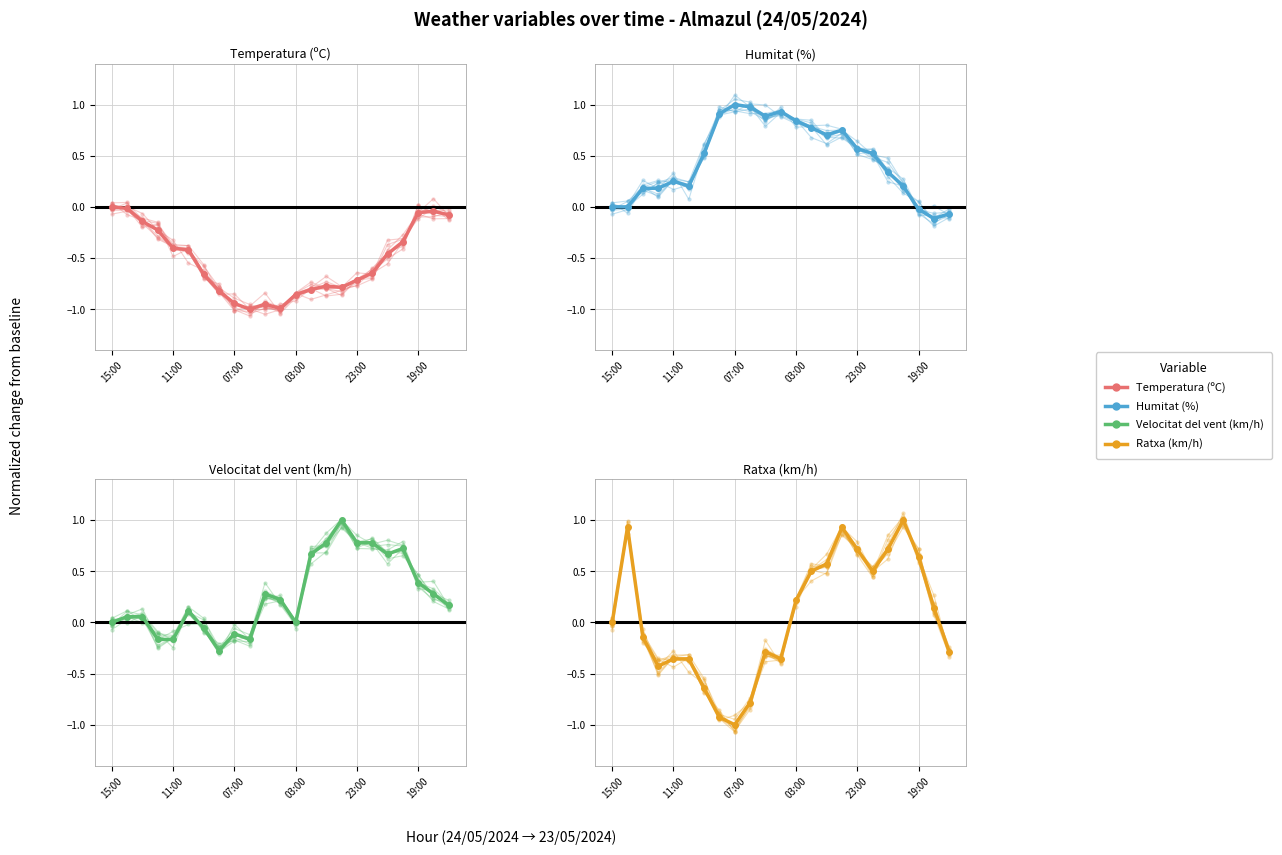

The Humitat (%) series shows 0.6 at 11:00. True or false?

False